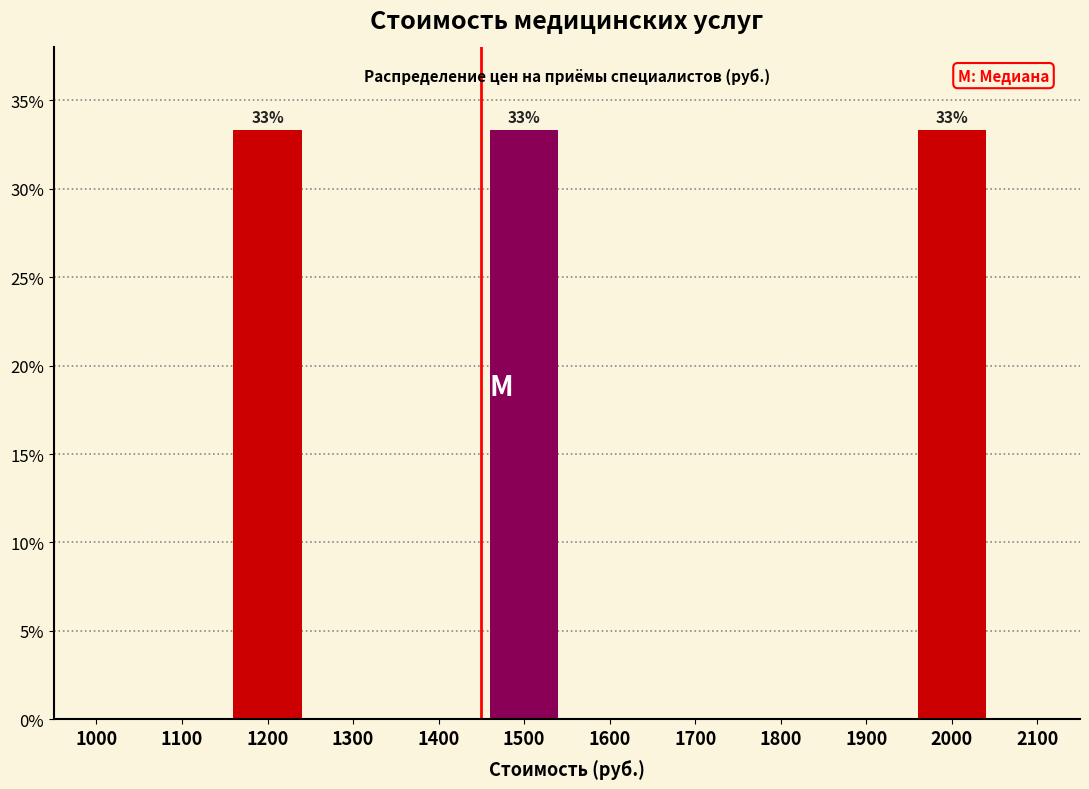

Reading left to right, what are all the values shown in this chart?

1000=0.0	1100=0.0	1200=33.3	1300=0.0	1400=0.0	1500=33.3	1600=0.0	1700=0.0	1800=0.0	1900=0.0	2000=33.3	2100=0.0